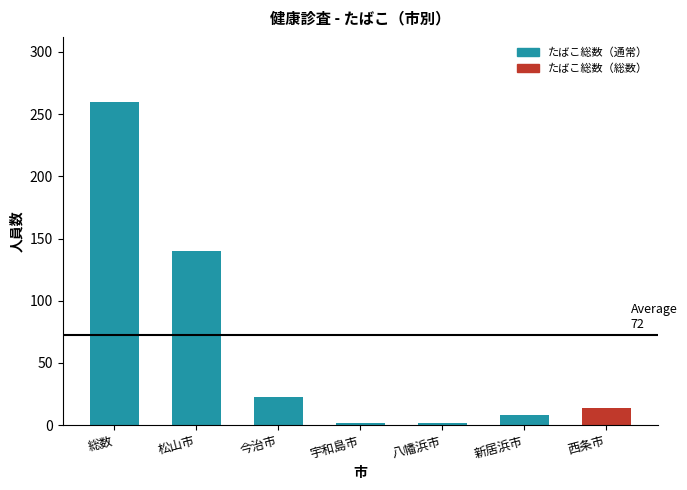

Reading right to left, what are all the values shown in this chart?

14	8	2	2	23	140	260